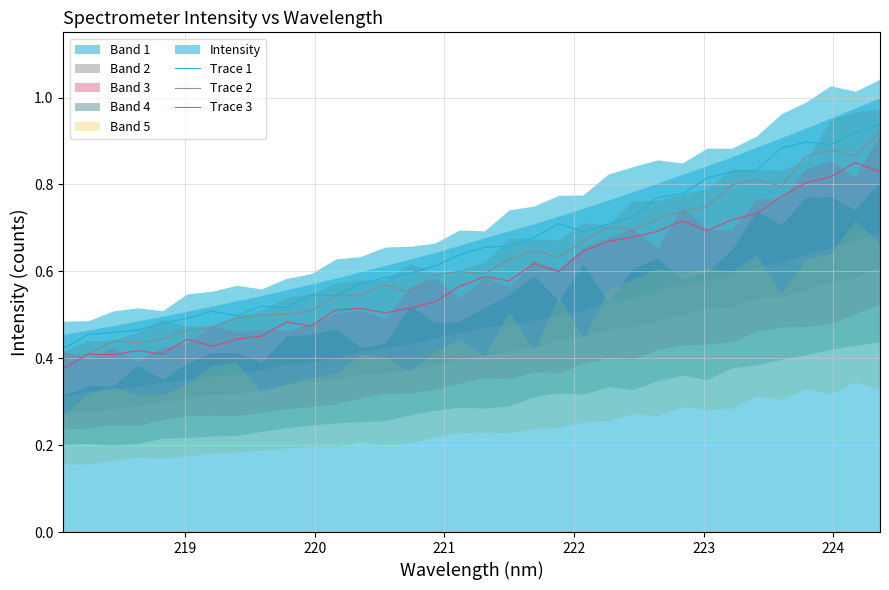

True or false: Trace 1 and Trace 2 intersect in this chart.

False